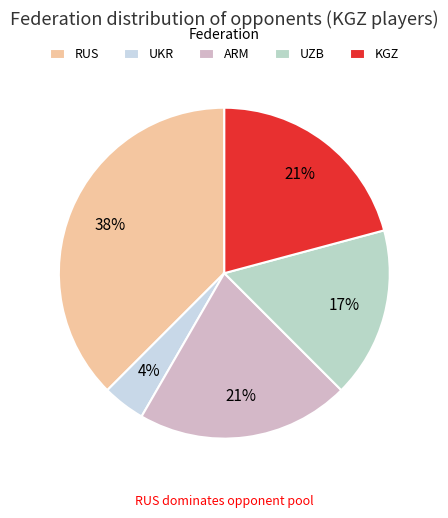

Is there a majority slice in this chart?

No